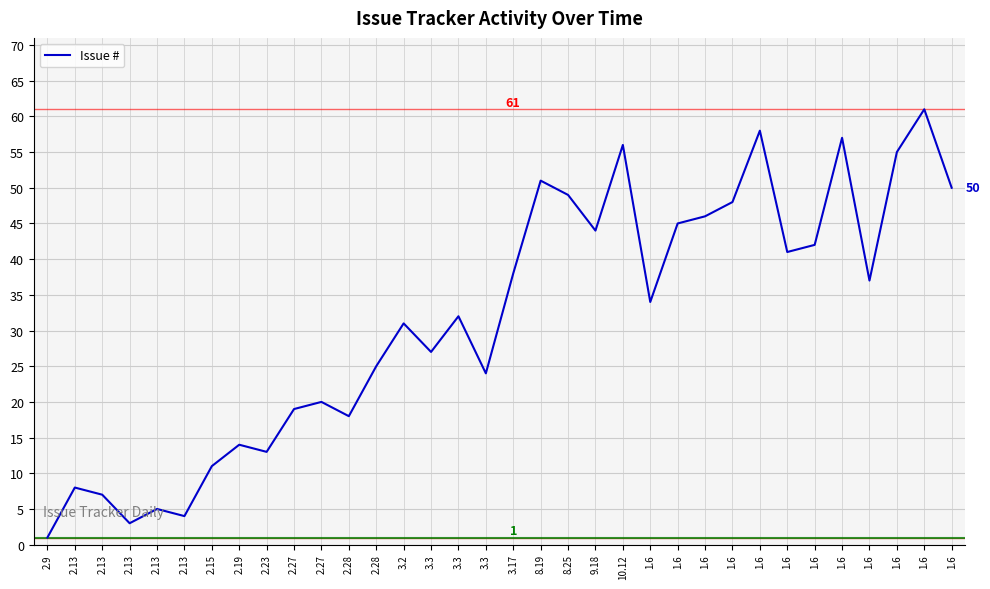

Does the chart display data point markers on the line(s)?

No